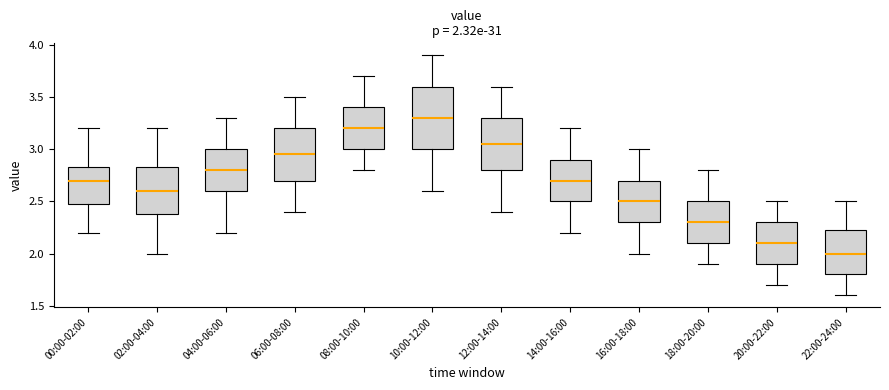

Comparing the boxes themselves (not the whiskers), which one is the tallest?

10:00-12:00